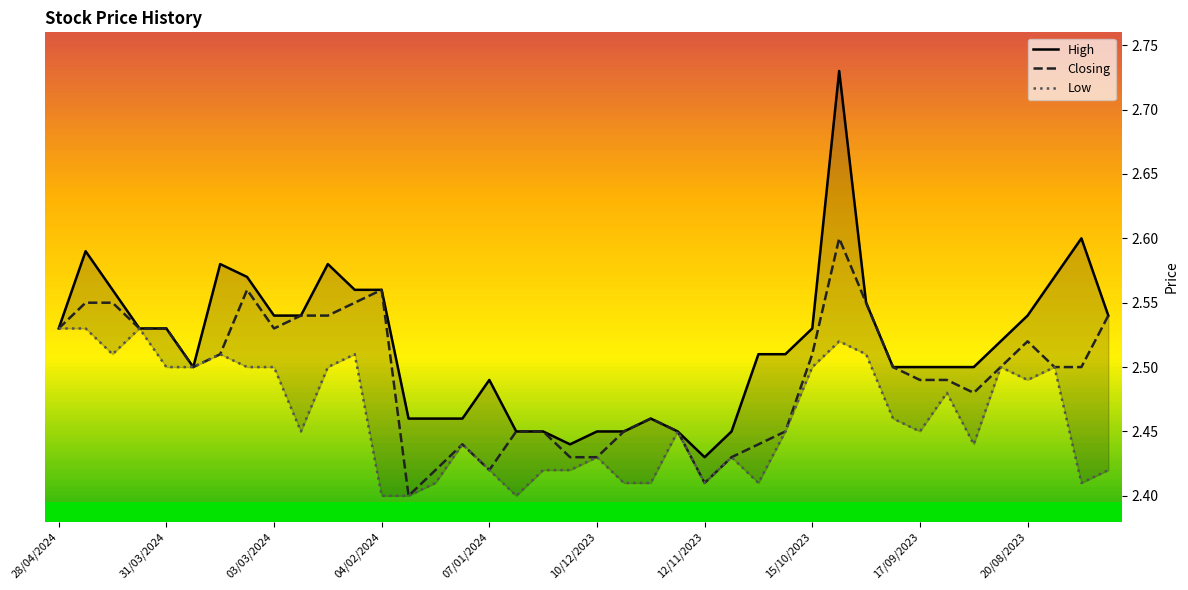

True or false: Closing has a value of 2.6 at 04/02/2024.

True